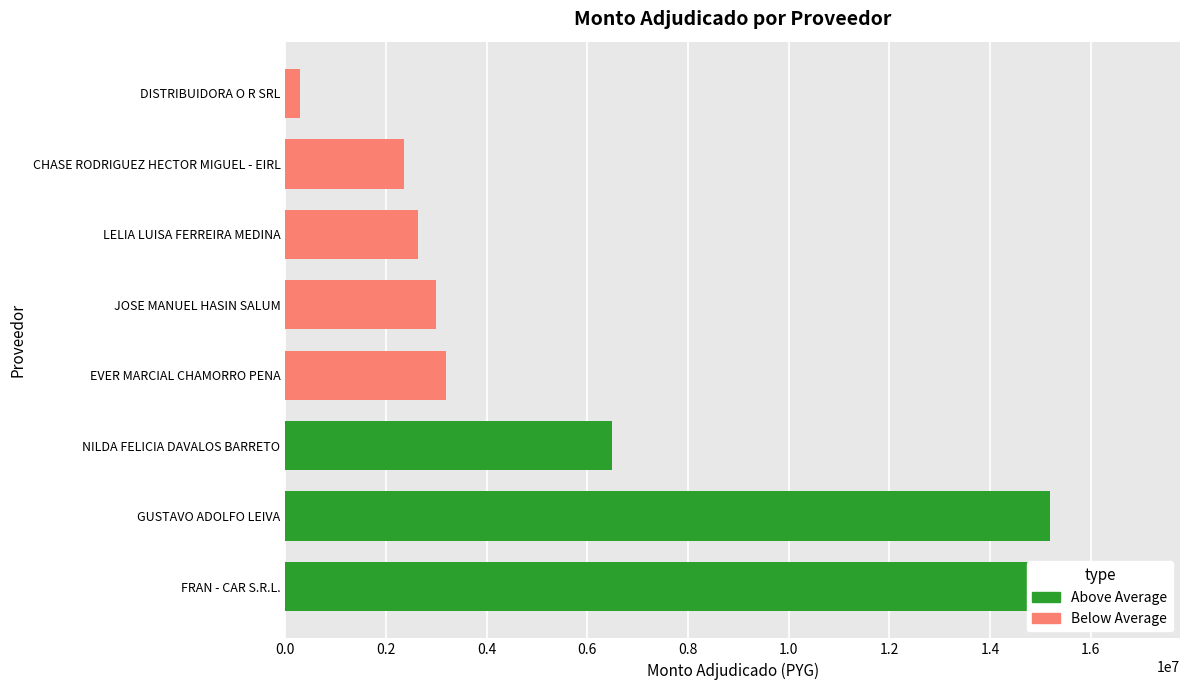

List the labels in order of value, smallest first.

DISTRIBUIDORA O R SRL, CHASE RODRIGUEZ HECTOR MIGUEL - EIRL, LELIA LUISA FERREIRA MEDINA, JOSE MANUEL HASIN SALUM, EVER MARCIAL CHAMORRO PENA, NILDA FELICIA DAVALOS BARRETO, GUSTAVO ADOLFO LEIVA, FRAN - CAR S.R.L.